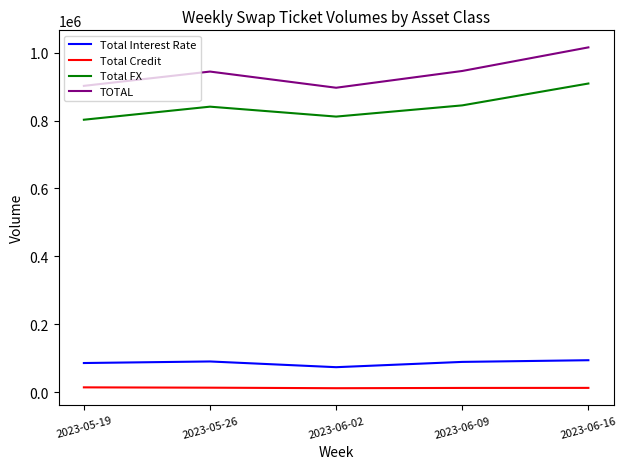

Where is the first local minimum for TOTAL?

2023-06-02